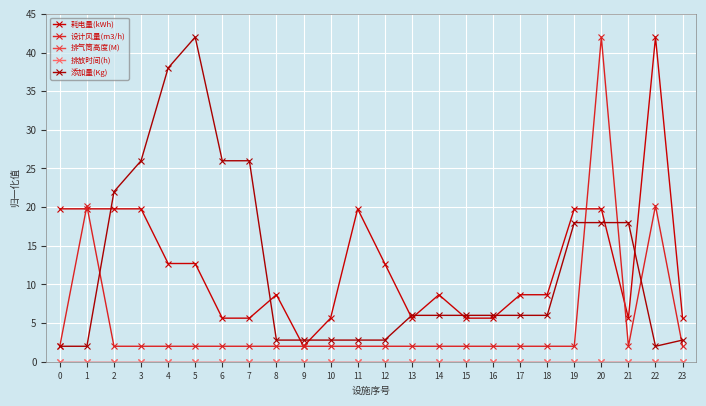

Which category has the lowest value in the 耗电量(kWh) series?

9